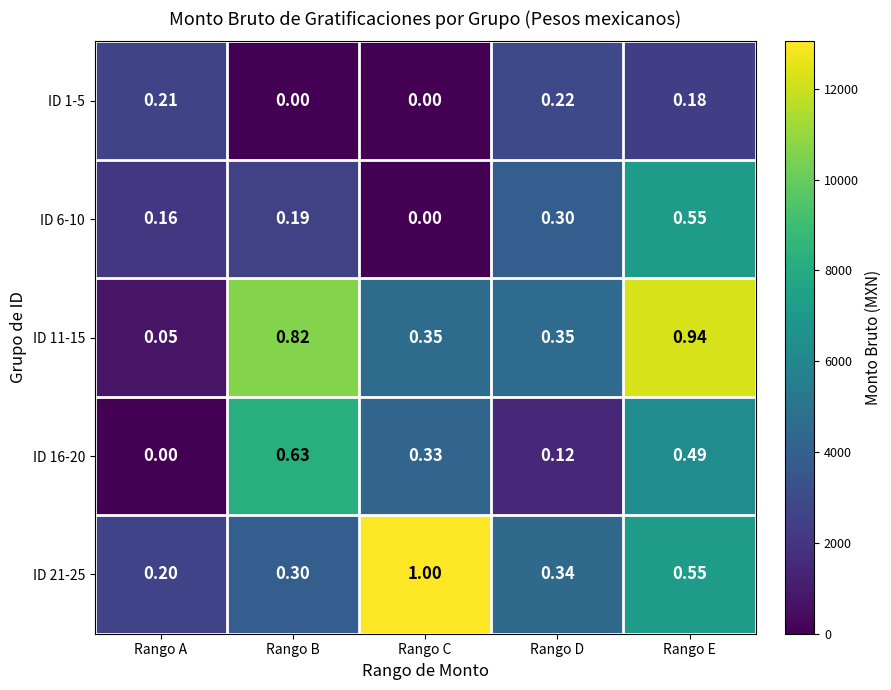

List the labels in order of ID 21-25 value, smallest first.

Rango A, Rango B, Rango D, Rango E, Rango C